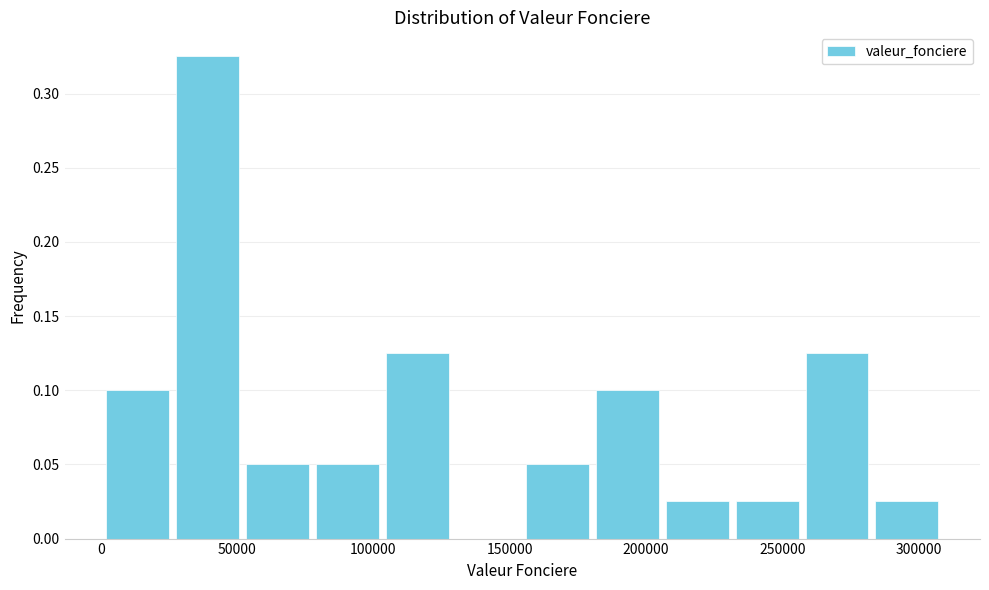

How tall is the bar that spans 155000 to 180000 on the x-axis? Neither the bar edges nor the heights are printed on the chart, so give them approximately, as read against the axes.

0.050